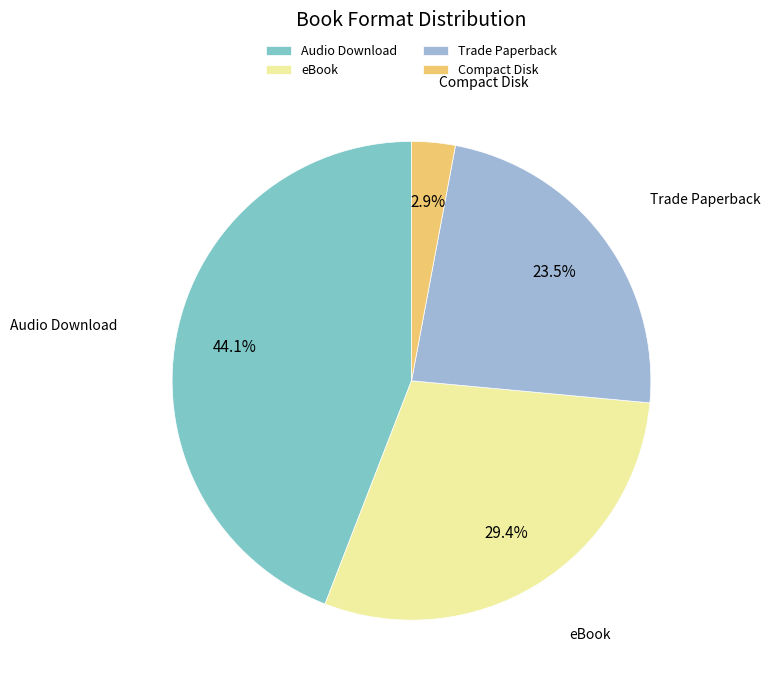

Which slice is the largest?

Audio Download